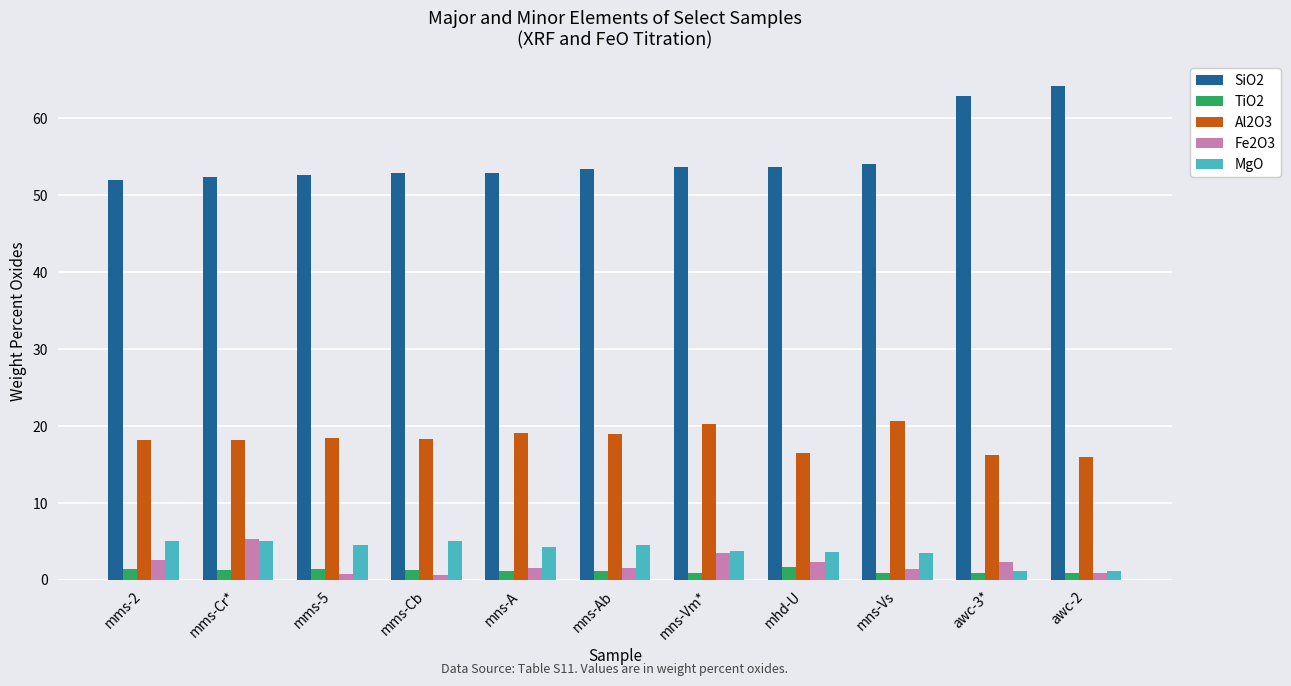

Are the bars grouped side by side (vs. stacked)?

Yes